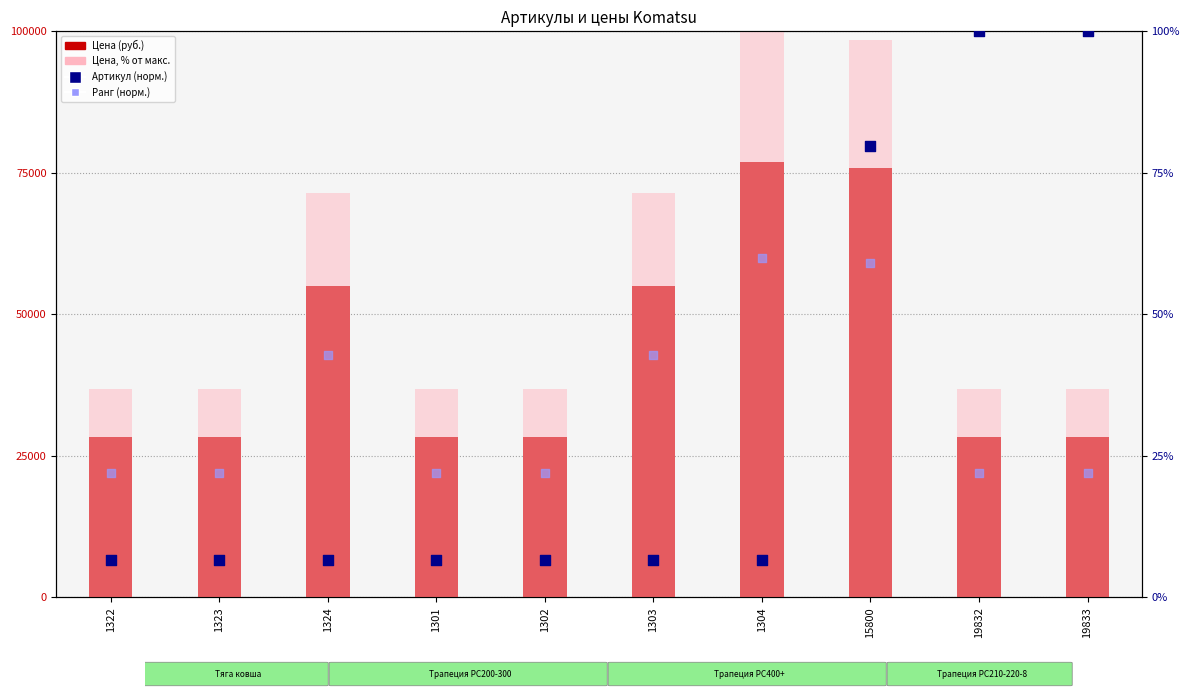

What is the total value across all series at 1322?

28355.5